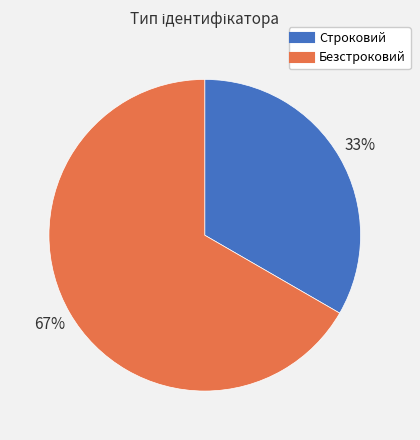

Does any single category account for the majority?

Yes